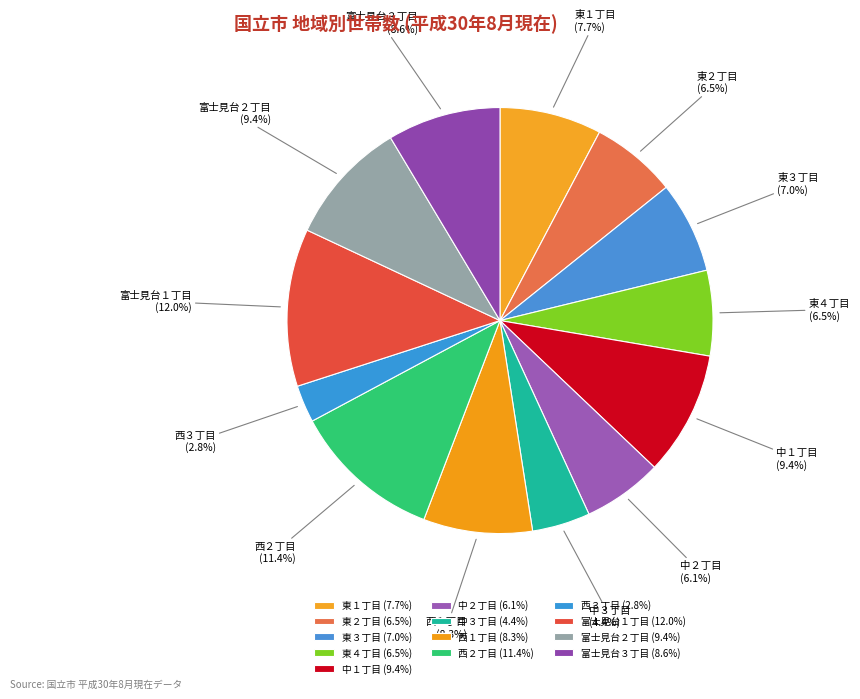

To the nearest percent, what is the difference between the 東４丁目 and 西１丁目 slice percentages?

2%